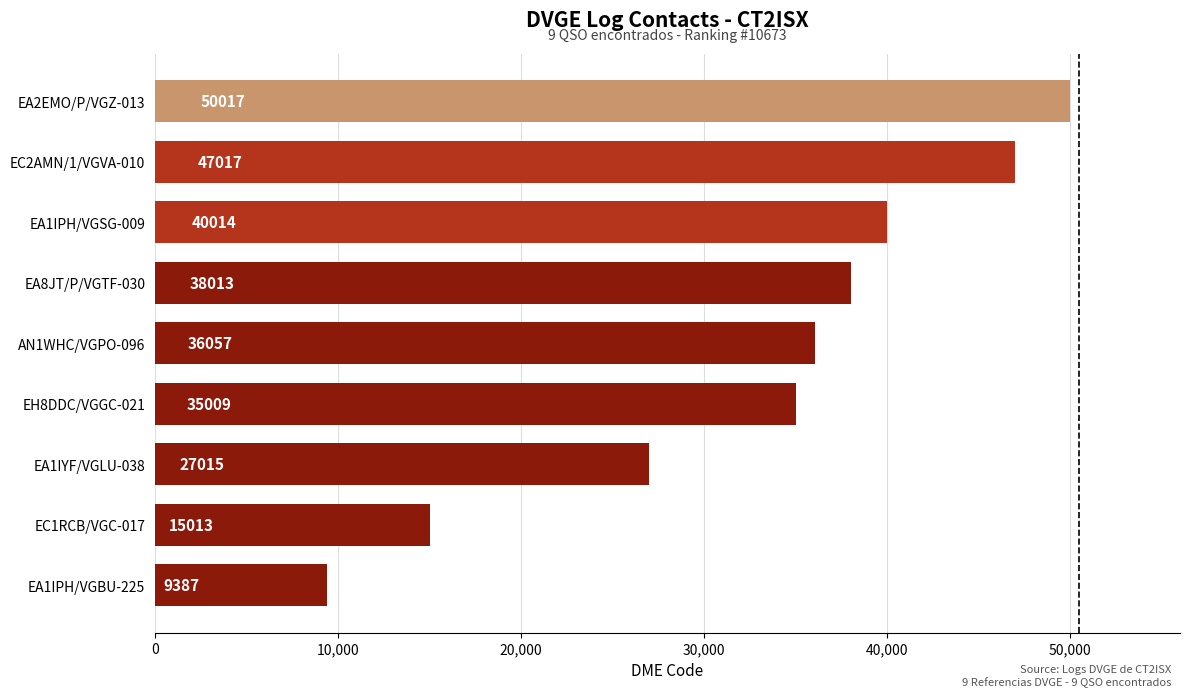

How many bars are there in total?

9